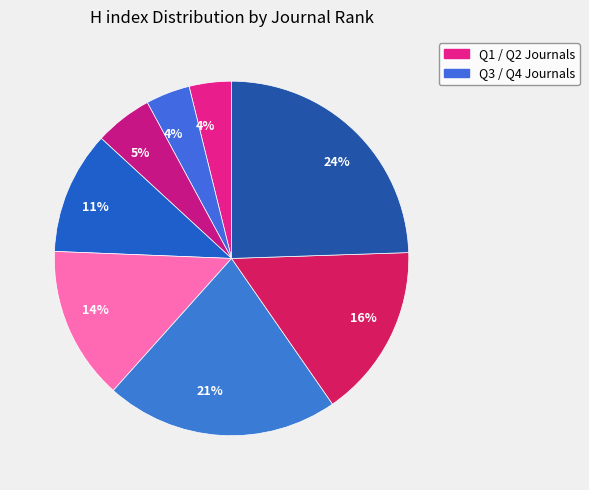

How many segments does this pie chart have?

8